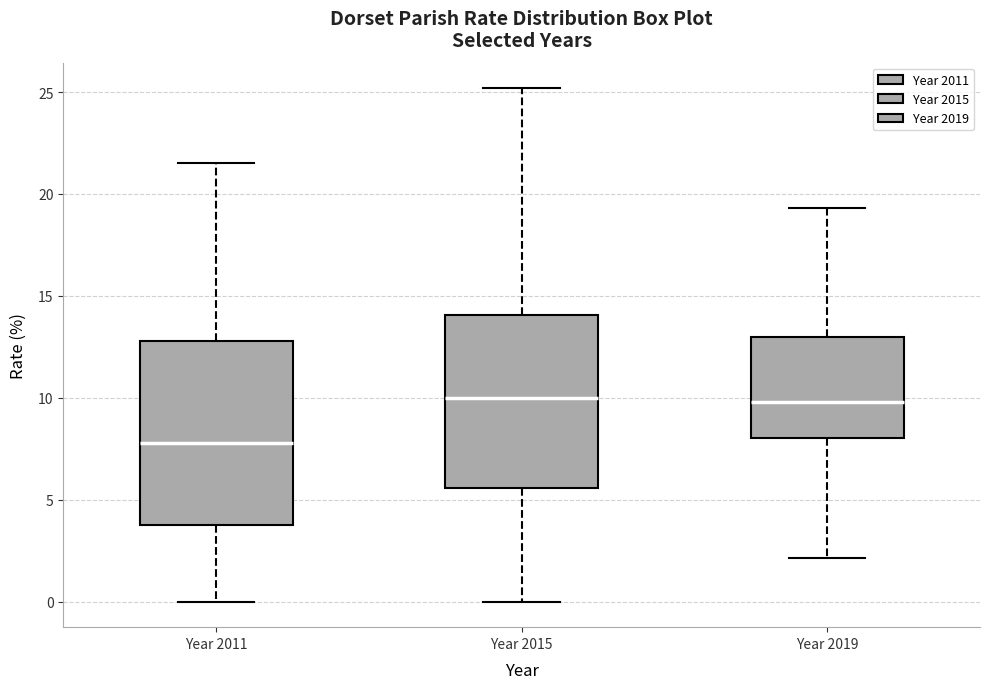

Reading left to right, transcribe this box plot: for each box, give where its median line is, the range the box spans, and where its two whiskers end, as read against the y-axis. The values are not printed on the chart, so give them approximately, as read against the axis.

Year 2011: median 8.0, box 4.0 to 13.0, whiskers 0.0 to 21.5
Year 2015: median 10.0, box 5.5 to 14.0, whiskers 0.0 to 25.0
Year 2019: median 10.0, box 8.0 to 13.0, whiskers 2.0 to 19.5